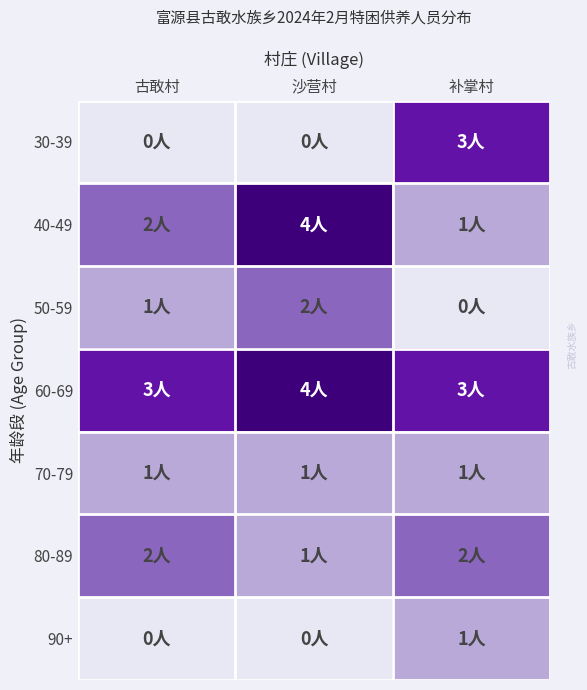

What is the total value across all series at 沙营村?

12